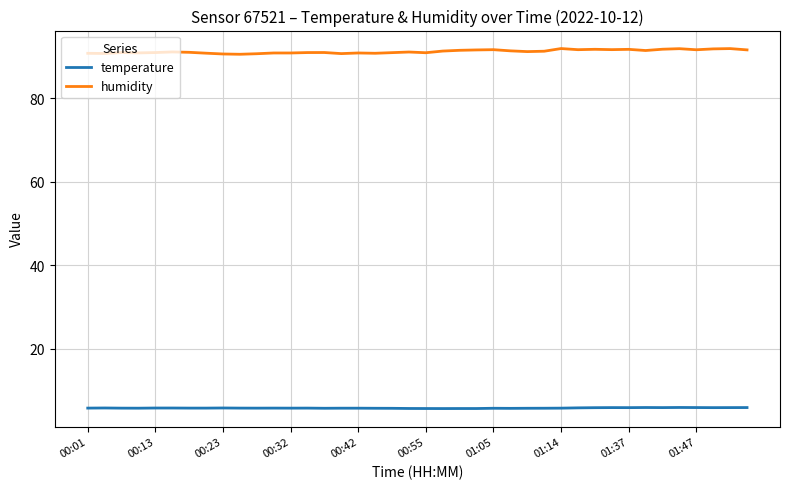

At how many categories does at least one series exceed 13?

40